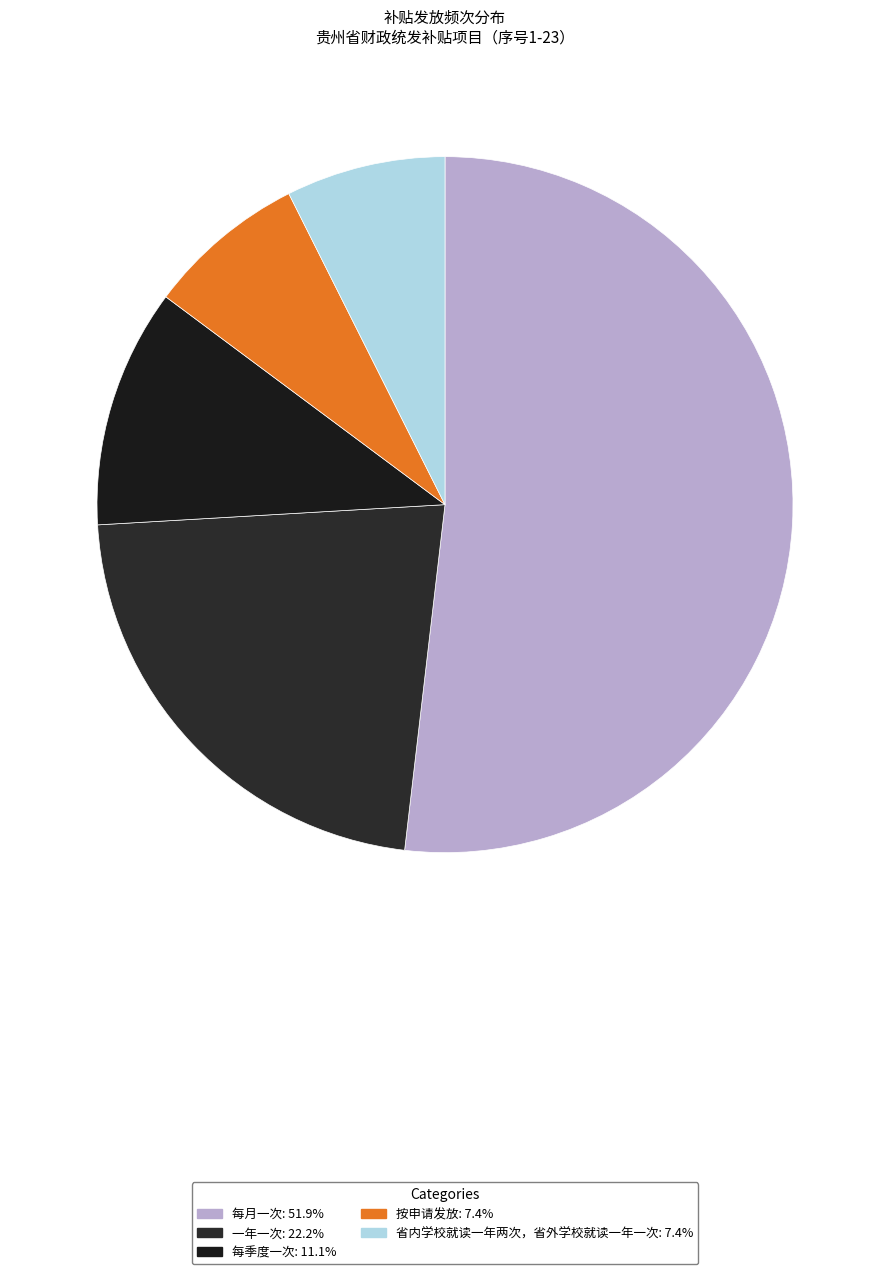

Which slice represents more than half of the pie?

每月一次